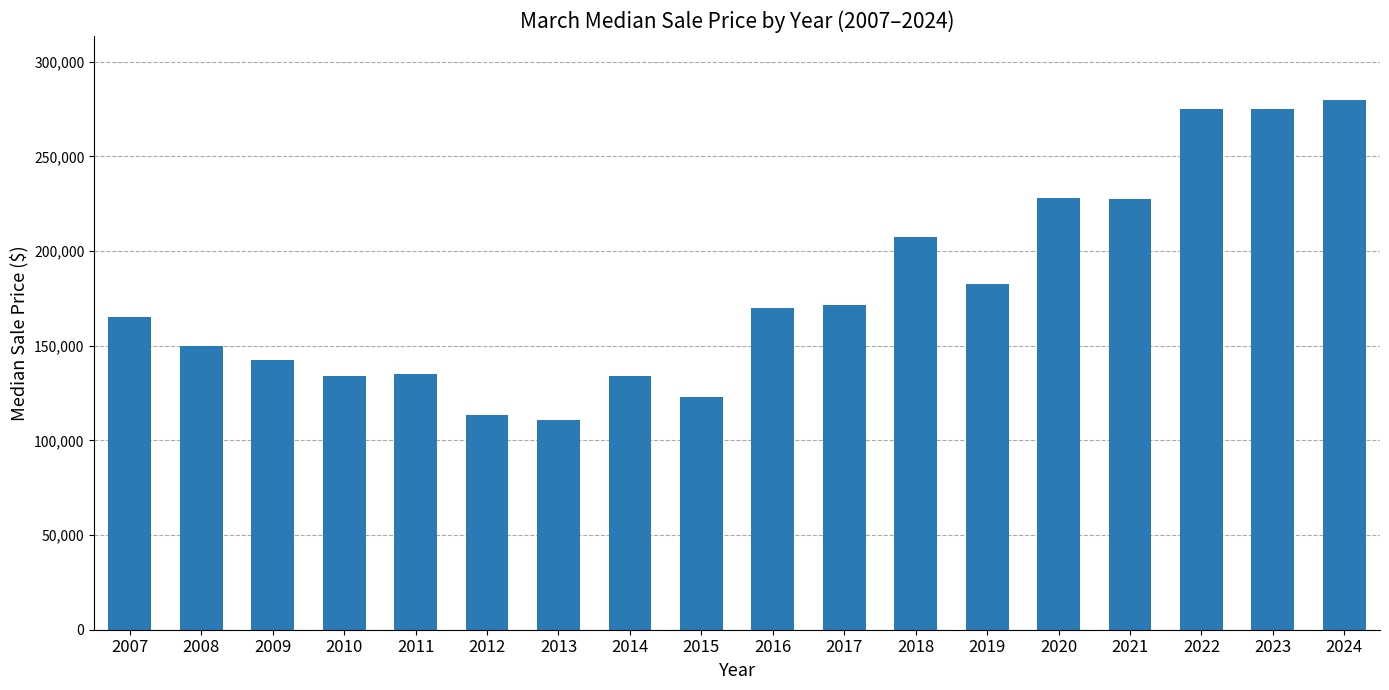

Approximately how many times larger is the value at 2019 compared to 2021?

0.8